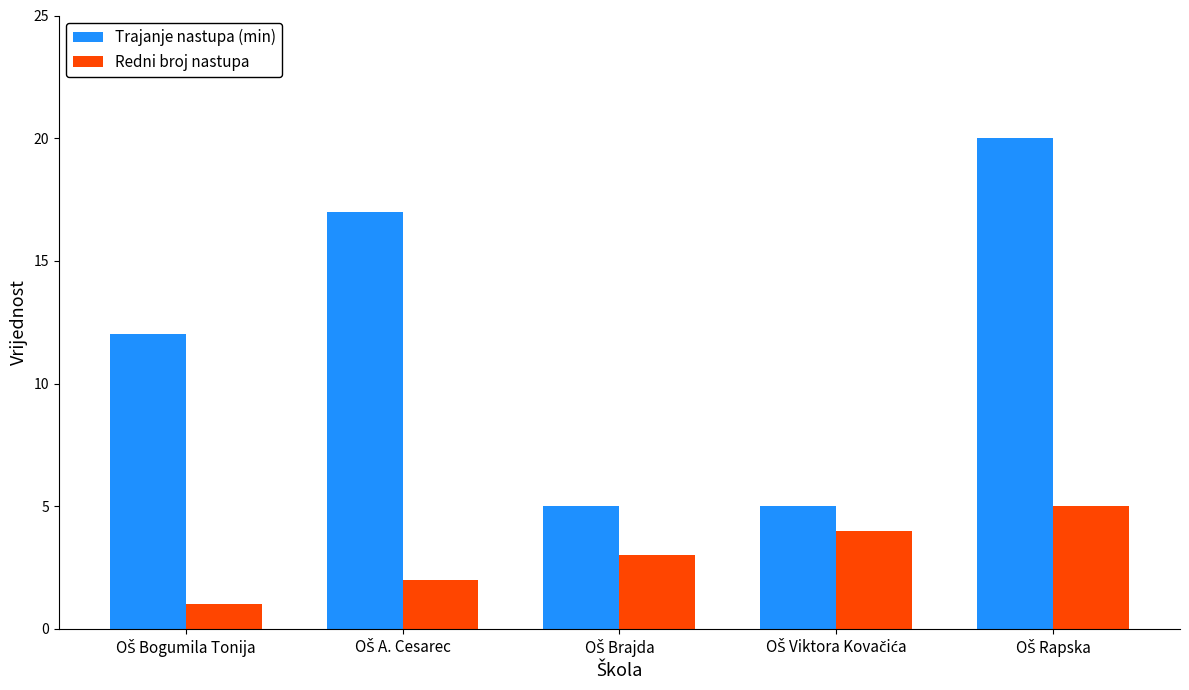

Reading right to left, what are all the values shown in this chart?

Trajanje nastupa (min): 20	5	5	17	12
Redni broj nastupa: 5	4	3	2	1